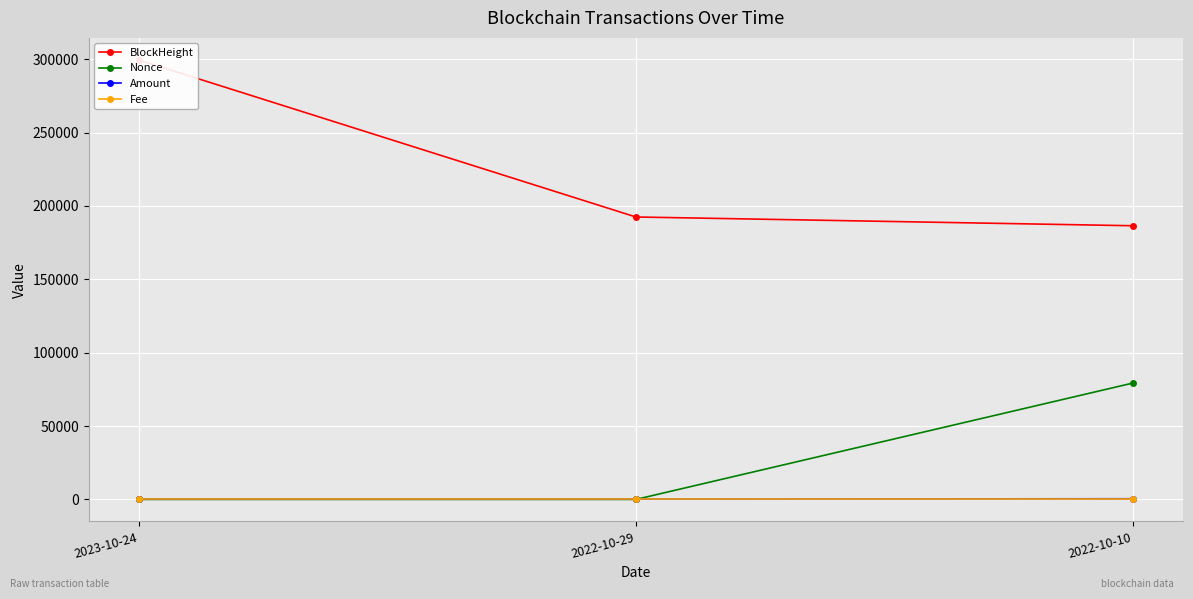

What is the label of the 1st point from the left?

2023-10-24